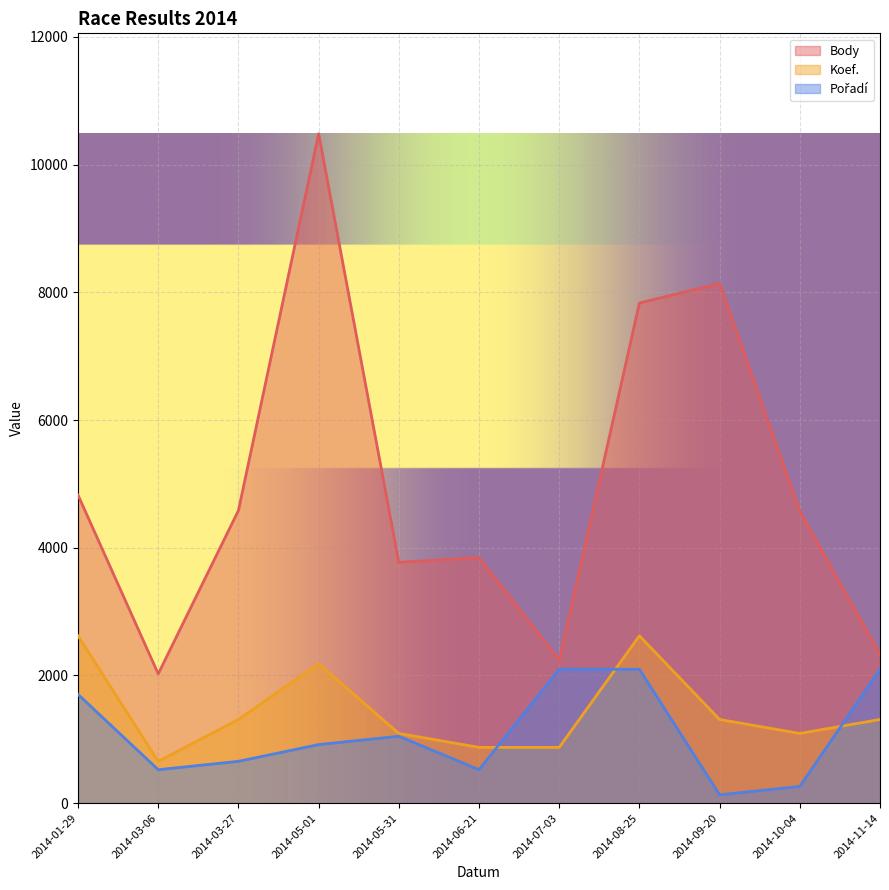

How many data points in Body are above 4570?

5